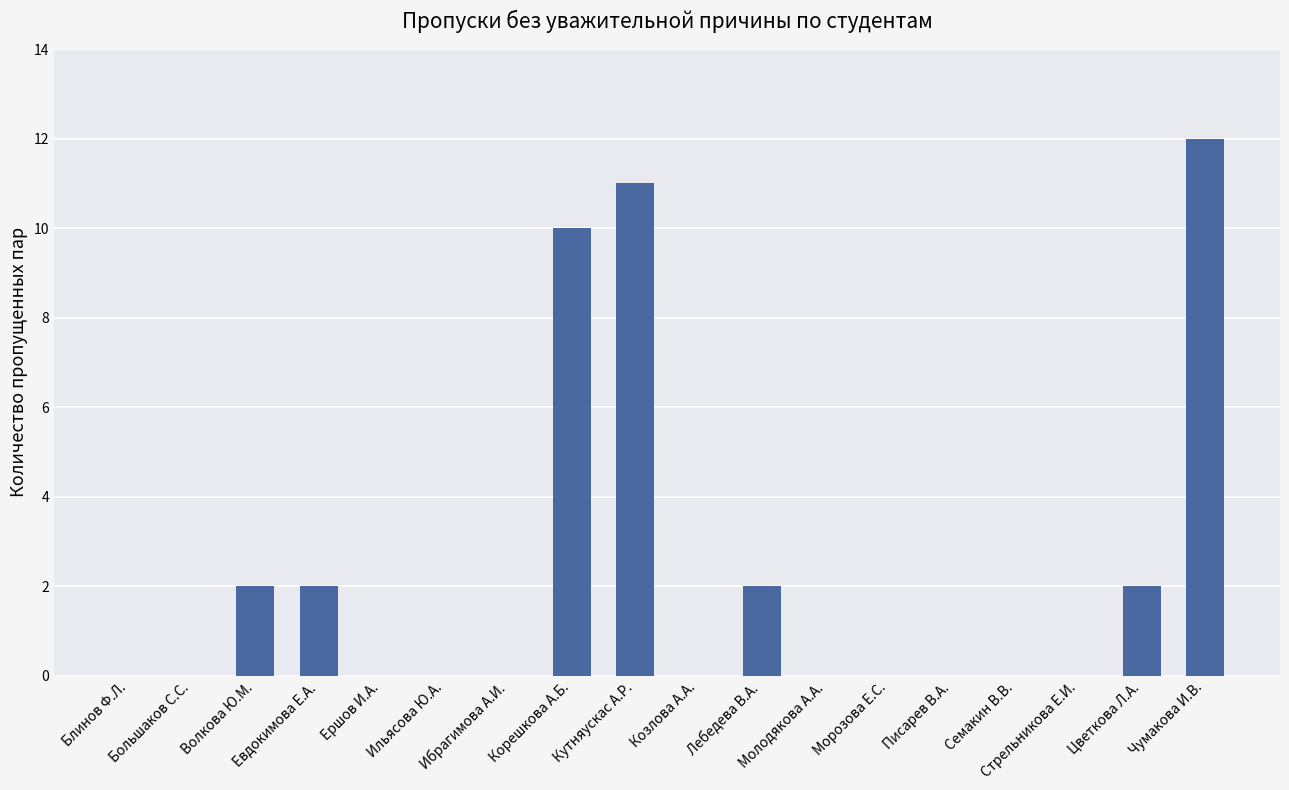

Does the chart contain stacked bars?

No